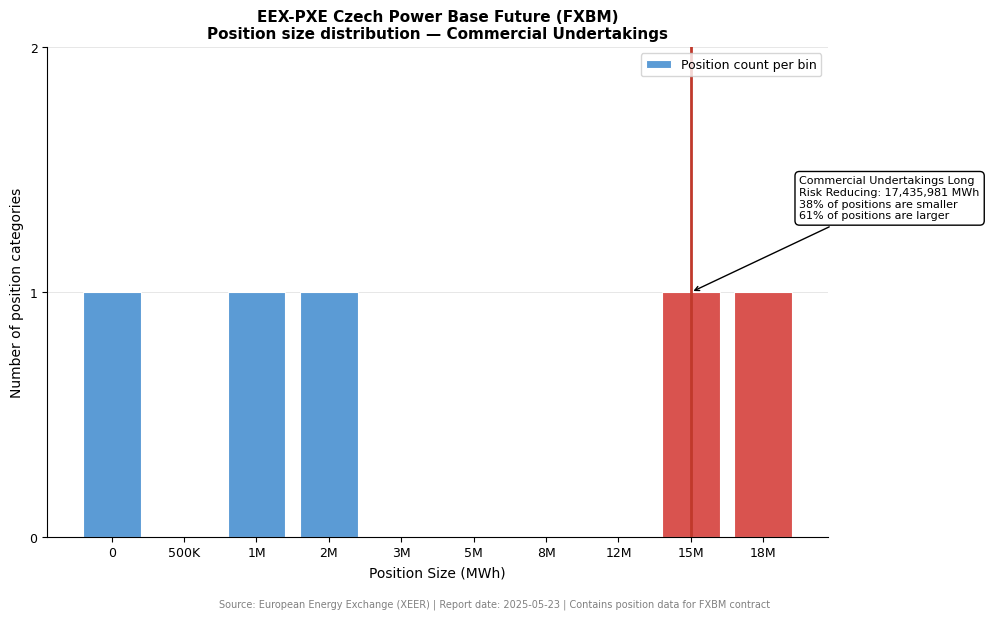

Reading left to right, transcribe all the data shown in this chart.

0=1	500K=0	1M=1	2M=1	3M=0	5M=0	8M=0	12M=0	15M=1	18M=1